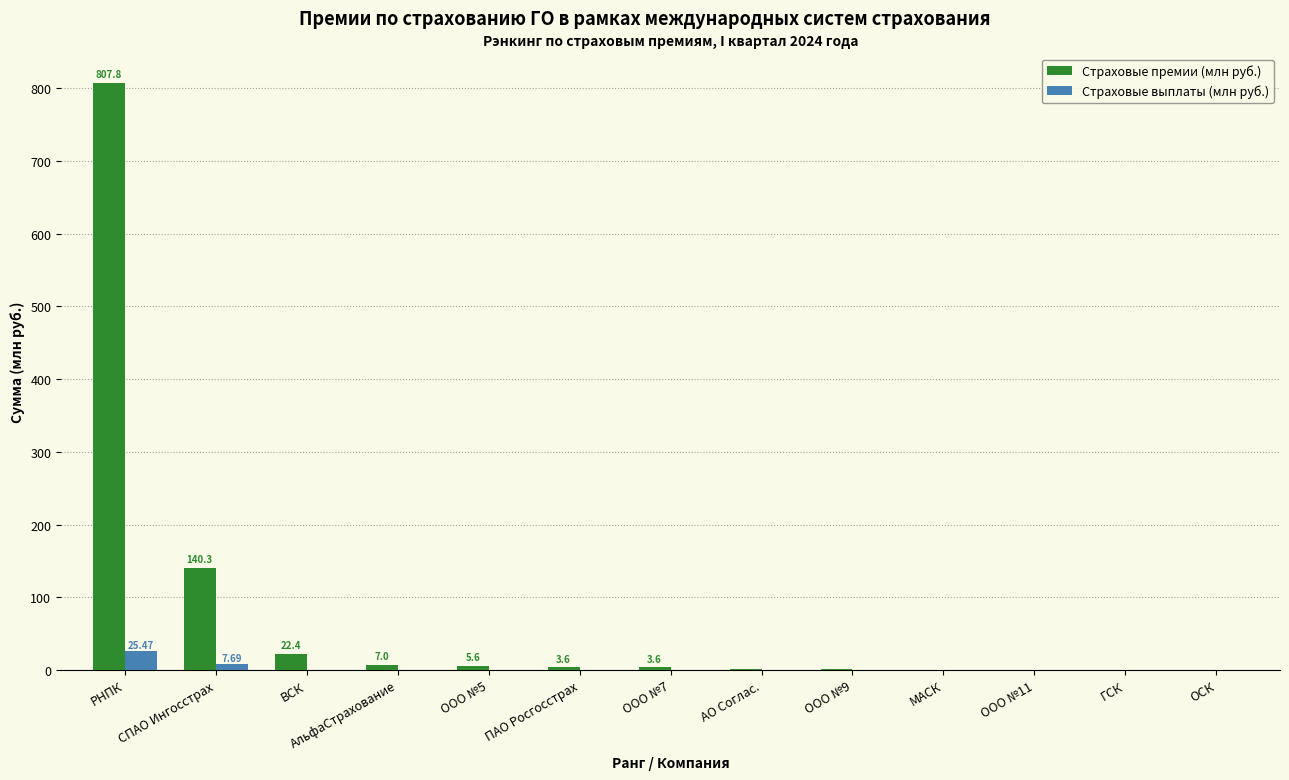

What is the sum of all Страховые премии (млн руб.) values?

993.1